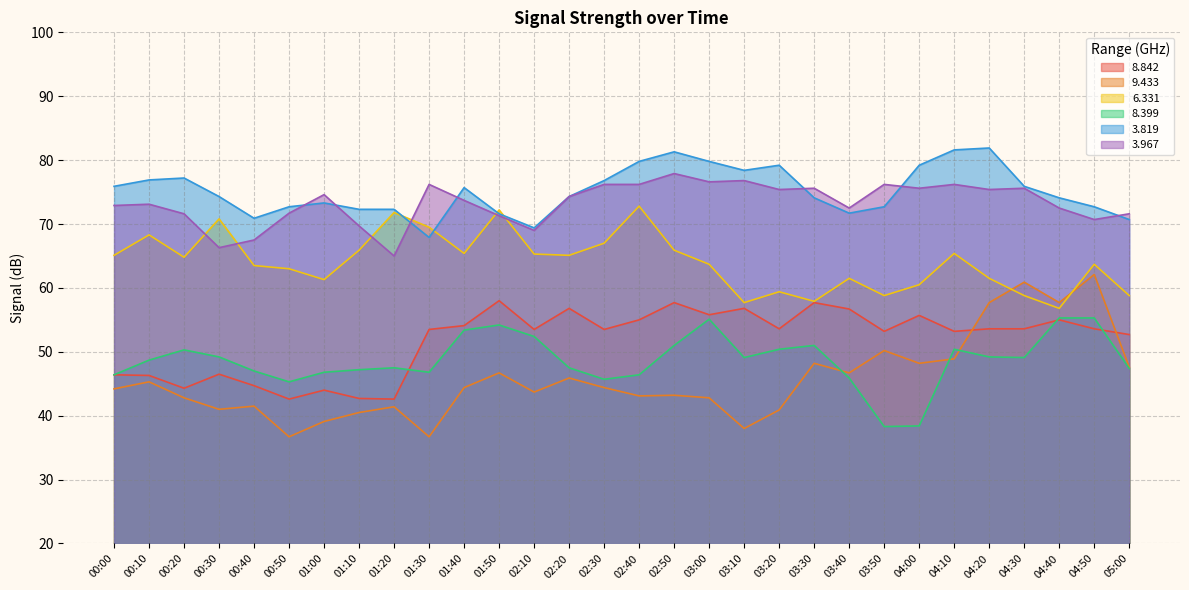

What are all the series names shown in the legend?

8.842, 9.433, 6.331, 8.399, 3.819, 3.967